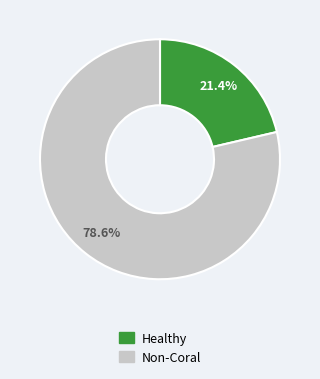

Is there any slice that represents more than half of the pie?

Yes